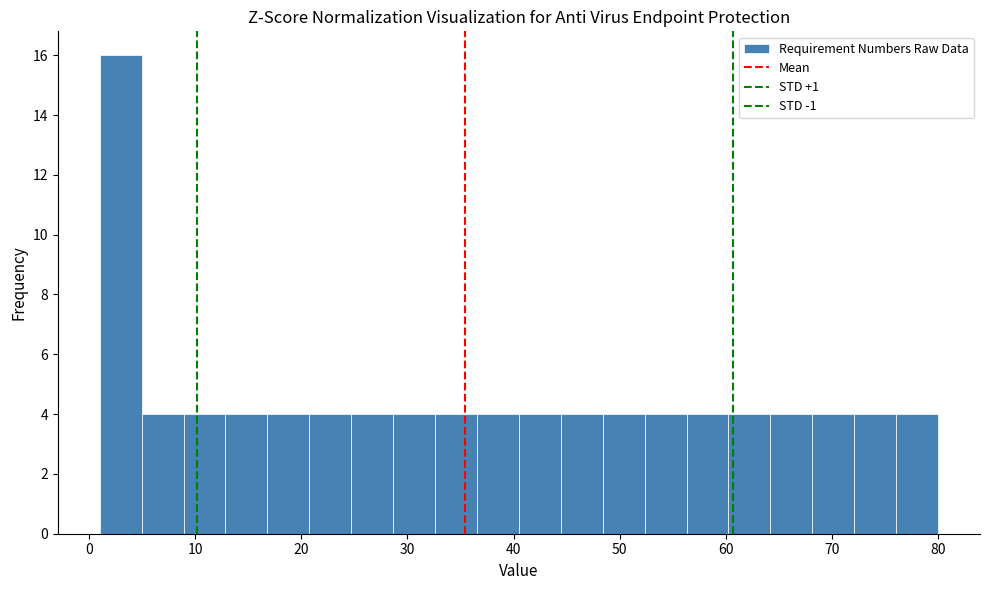

Around what value on the x-axis is the tallest bar? Give the approximate position of its centre, as read against the axis.

3